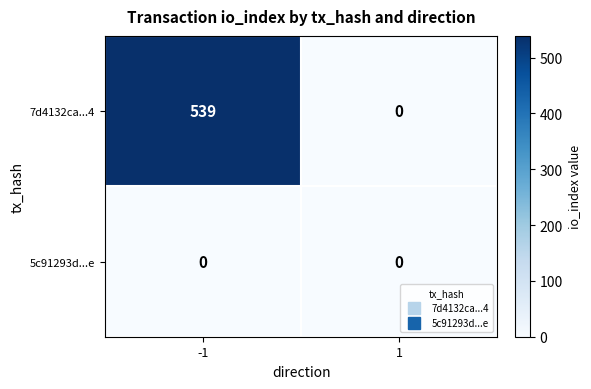

Which series changed the most between -1 and 1?

7d4132ca...4